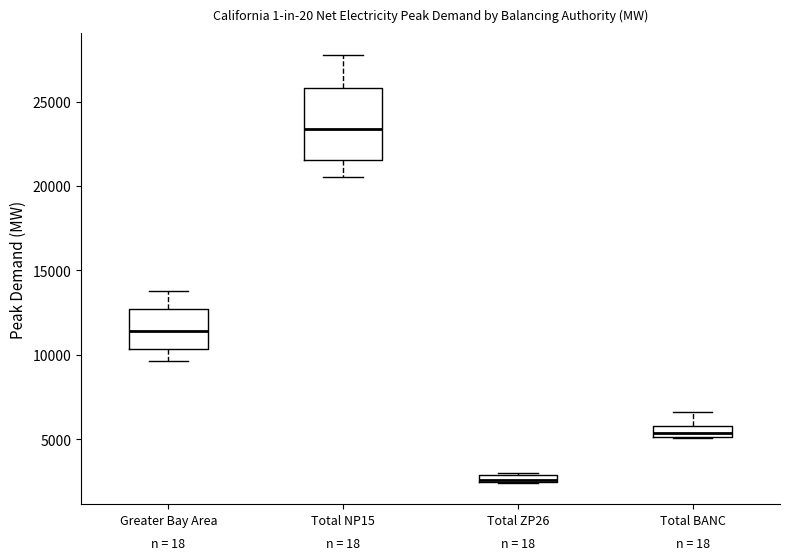

Comparing the boxes themselves (not the whiskers), which one is the tallest?

Total NP15